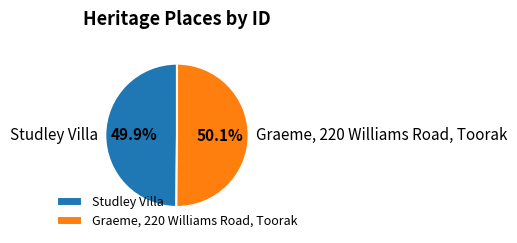

Is there any slice that represents more than half of the pie?

Yes